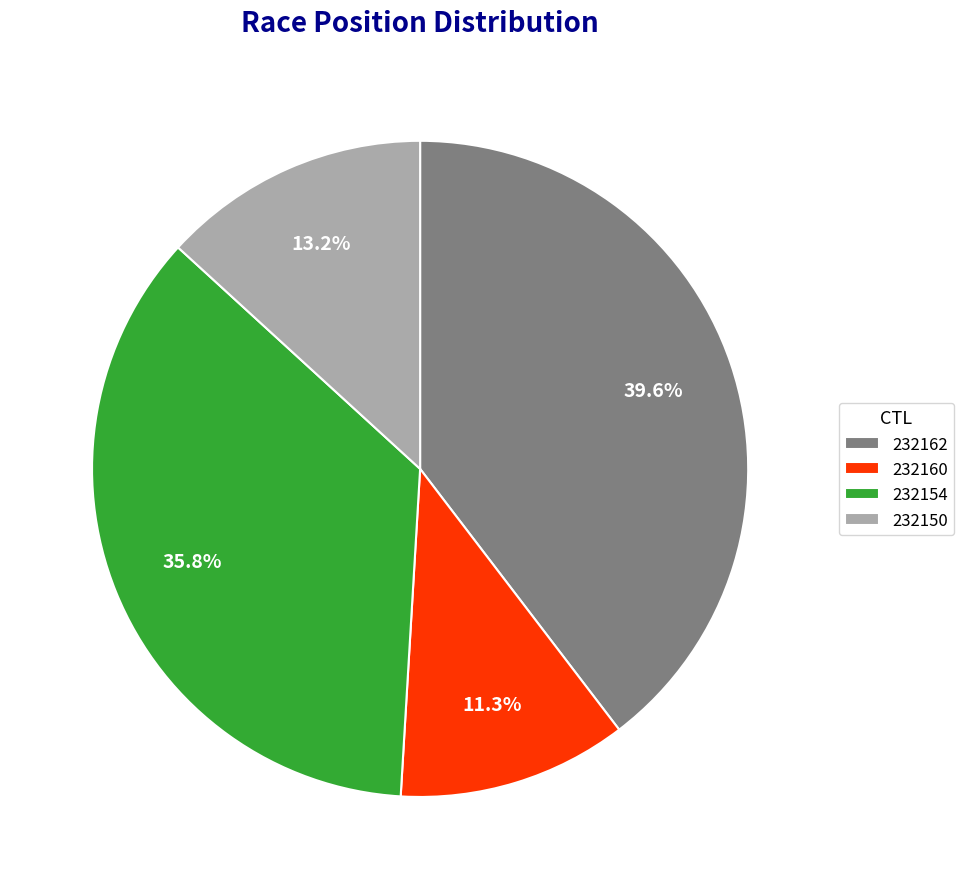

To the nearest percent, what is the difference between the 232160 and 232150 slice percentages?

2%